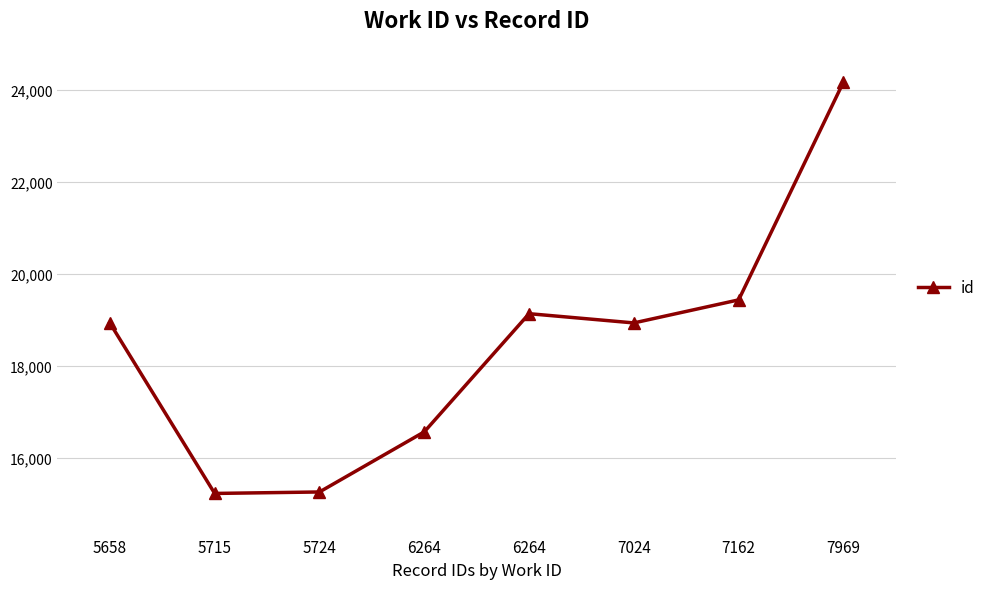

List the labels in order of value, largest first.

7969, 7162, 6264, 7024, 5658, 6264, 5724, 5715